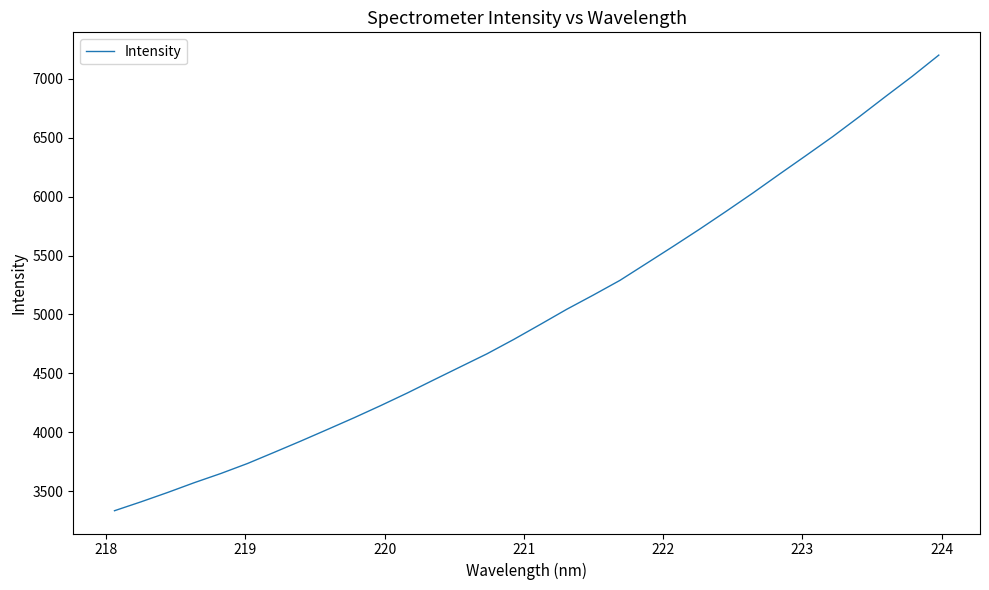

What is the smallest value displayed?

3333.8